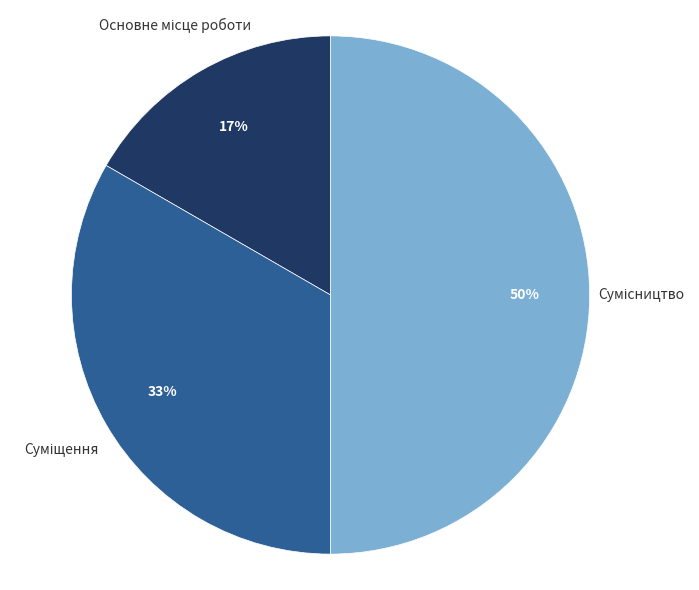

To the nearest percent, what is the difference between the largest and smallest slice percentages?

33%